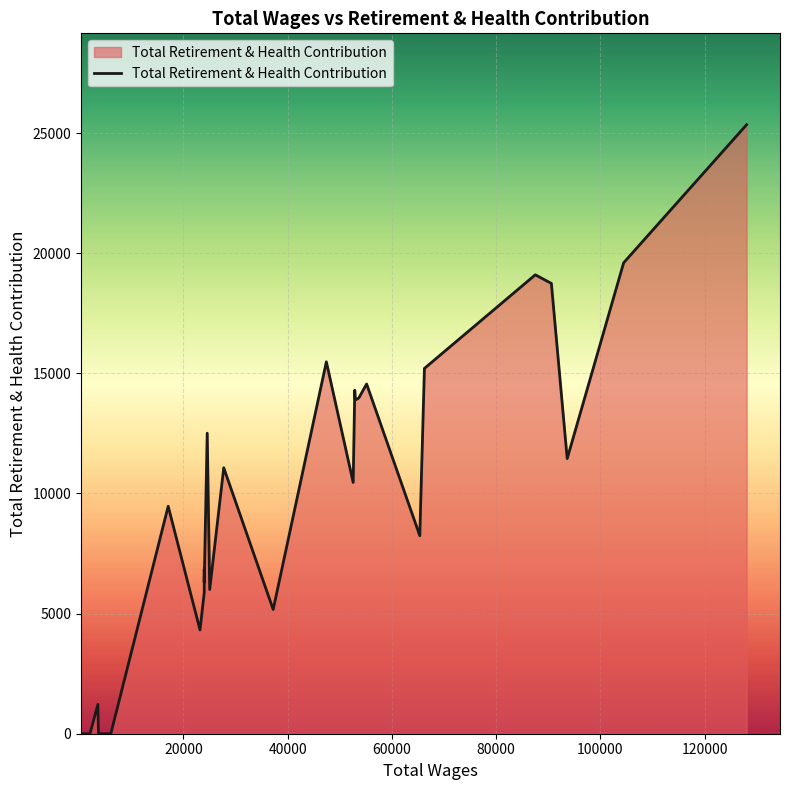

What is the average value?

9613